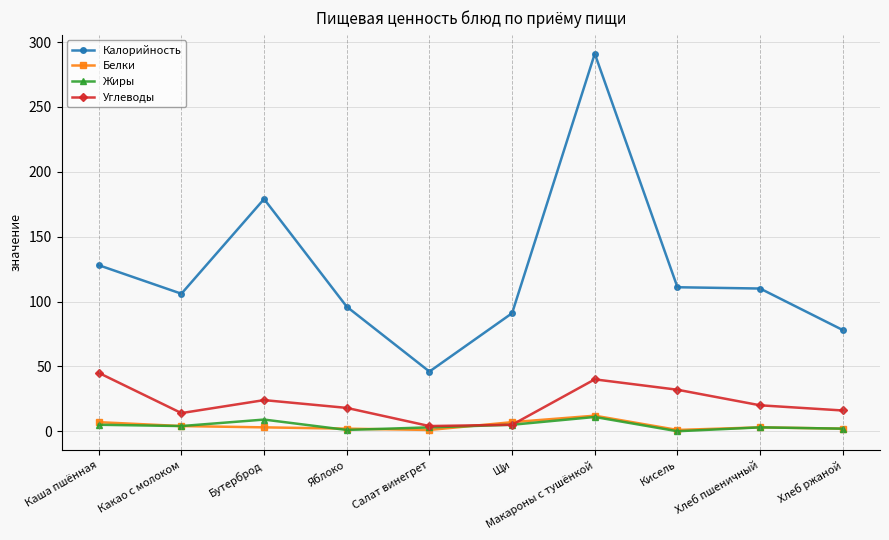

Is the value of Углеводы at Кисель greater than the value of Жиры at Салат винегрет?

Yes